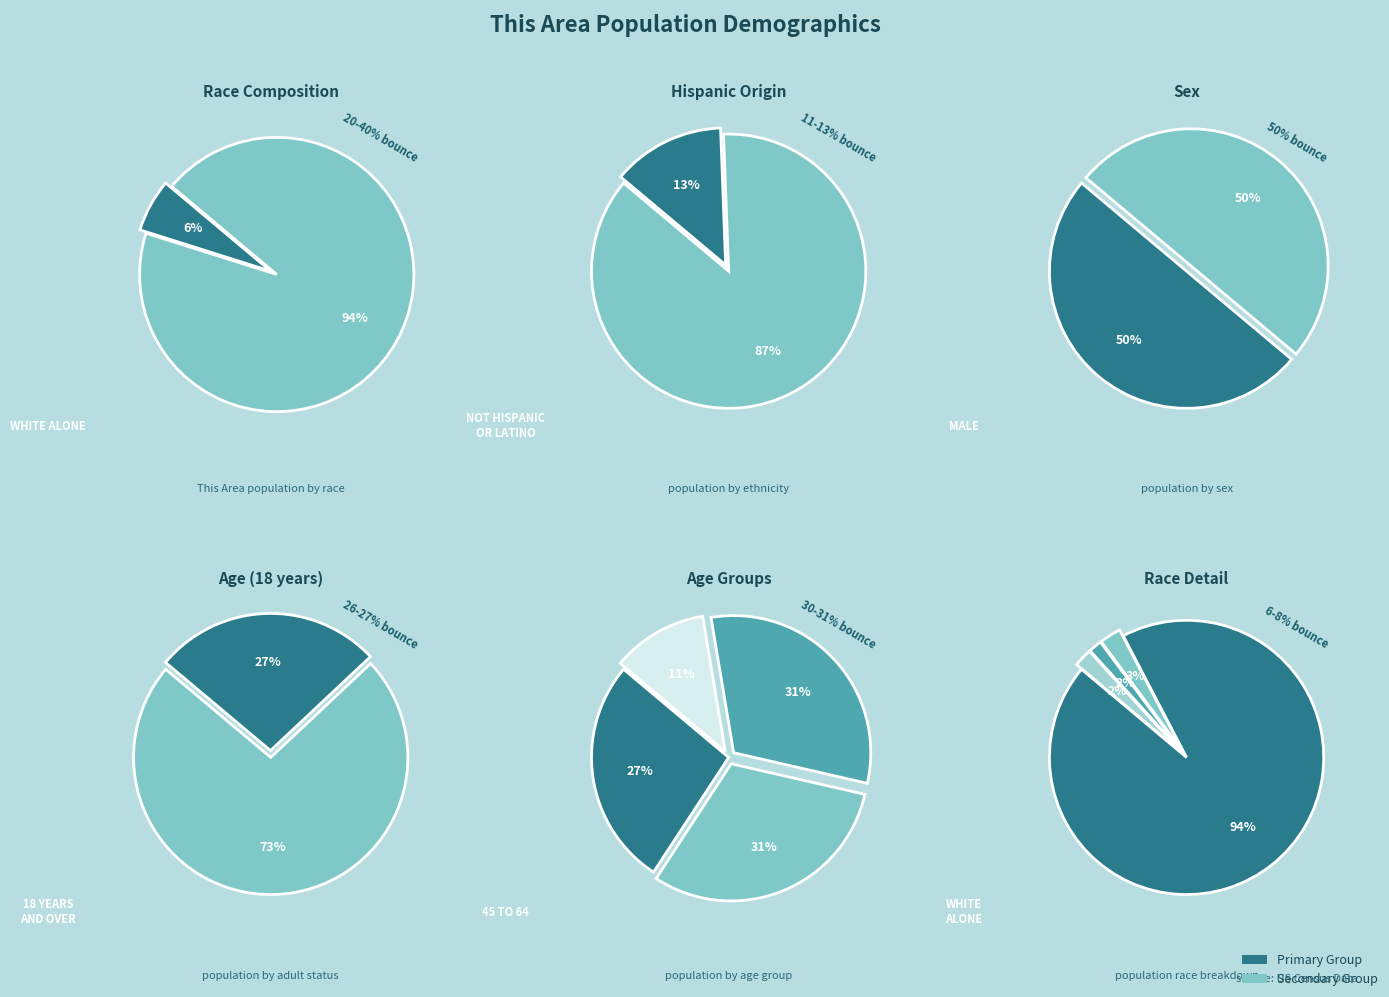

Which category has the biggest portion of the pie?

White alone